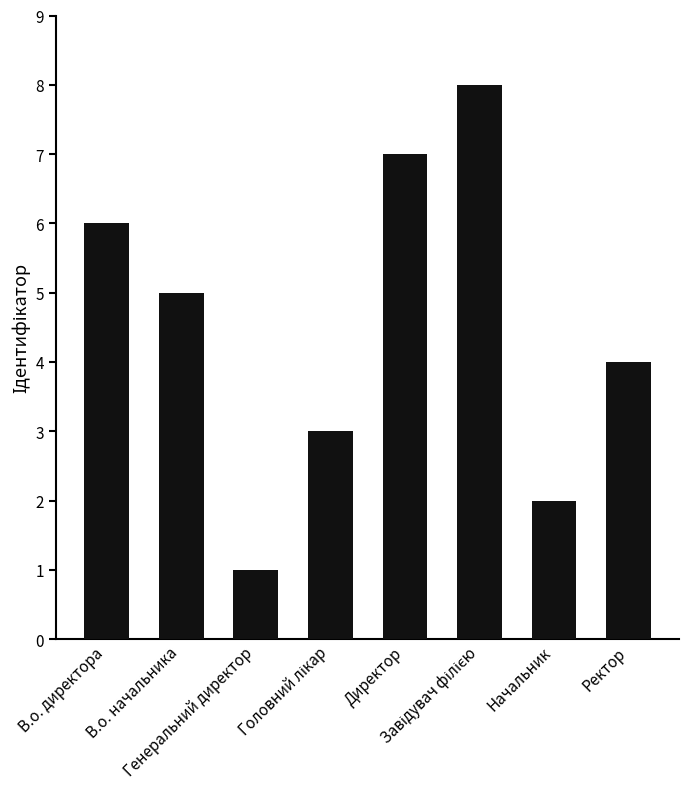

The value at В.о. начальника is 5. True or false?

True